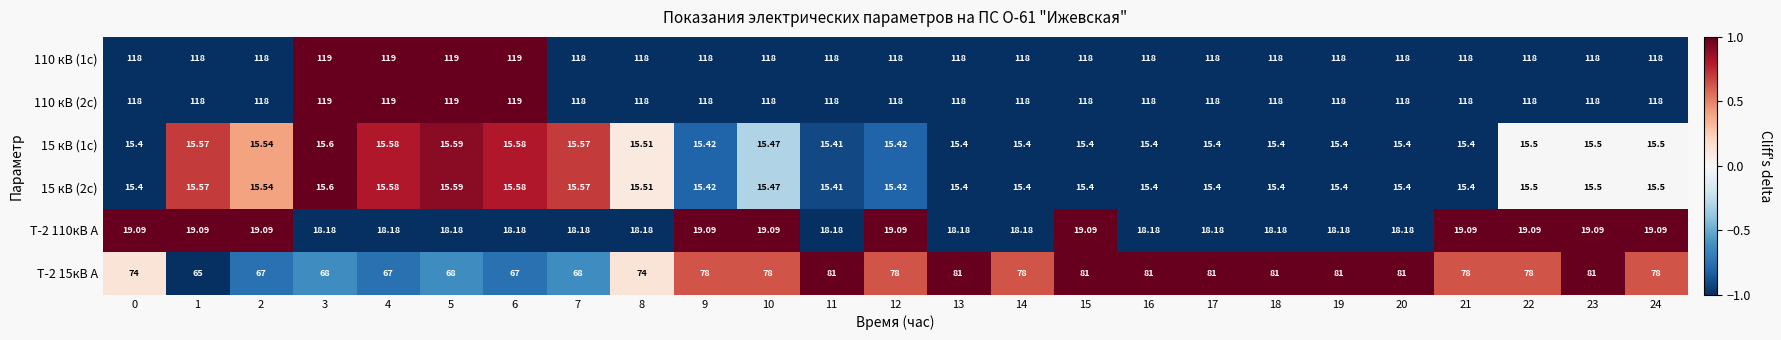

What is the total value across all series at 2?

353.2